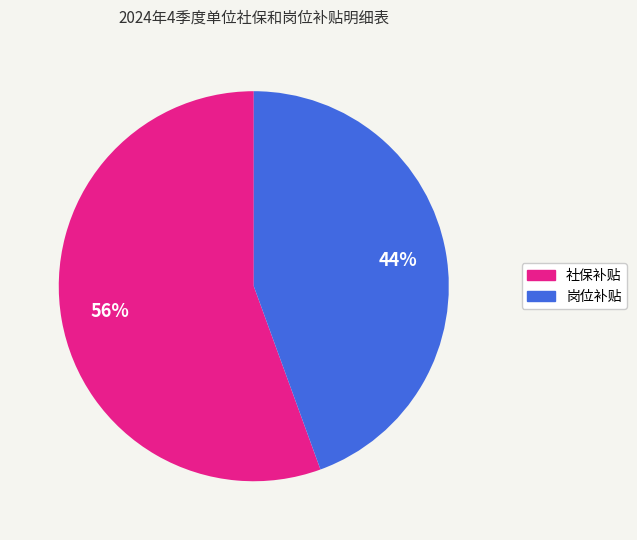

True or false: 社保补贴 accounts for 70% of the total.

False